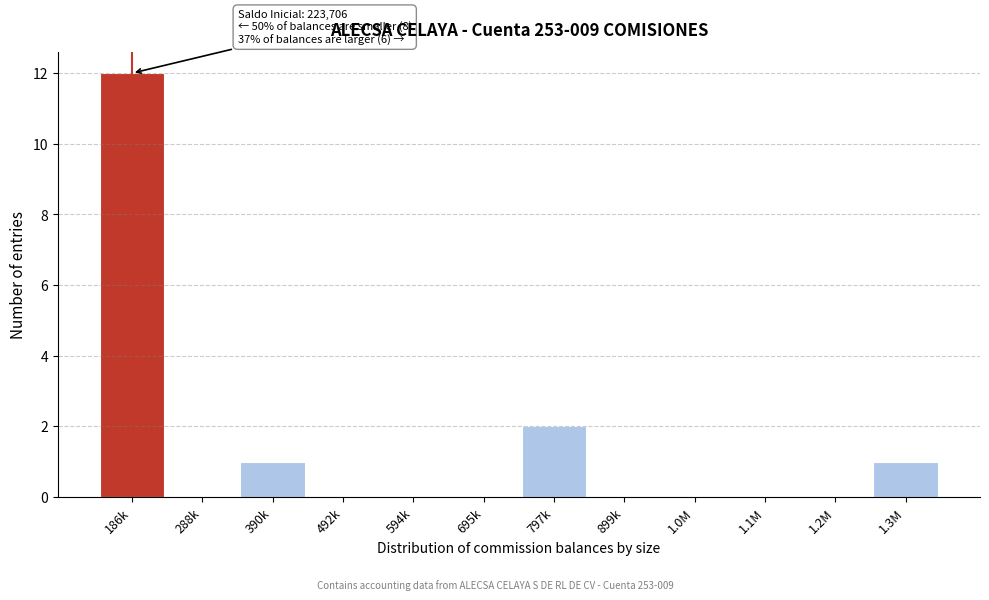

Reading right to left, list all the values displayed in this chart.

1.3M=1	1.2M=0	1.1M=0	1.0M=0	899k=0	797k=2	695k=0	594k=0	492k=0	390k=1	288k=0	186k=12